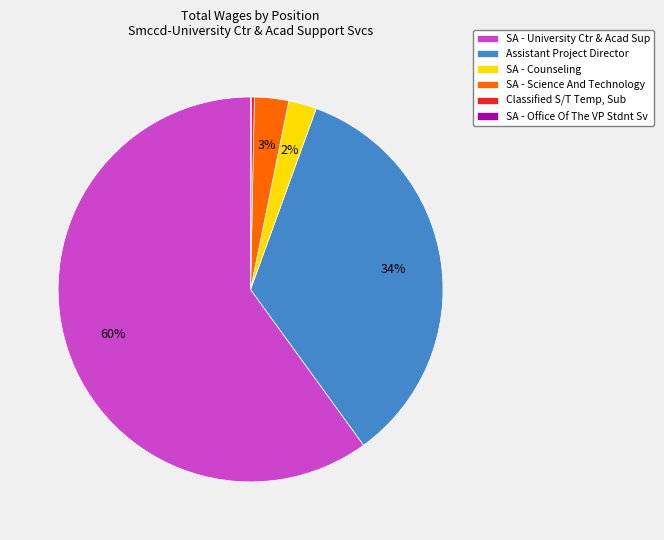

Is the sum of SA - Counseling and Assistant Project Director greater than half?

No